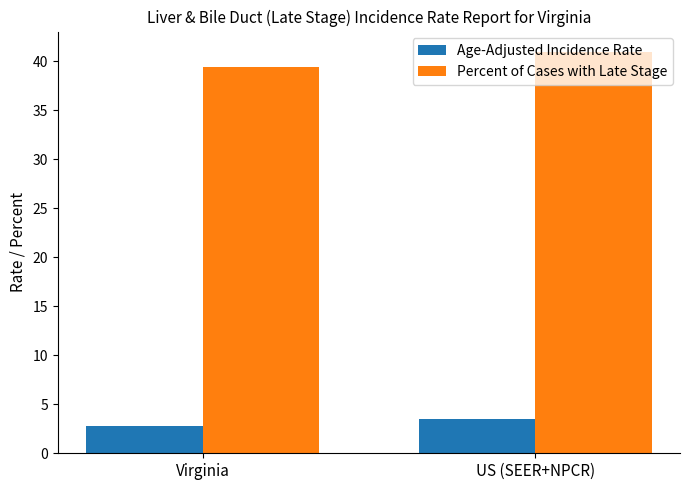

Where is Age-Adjusted Incidence Rate nearest to the value 3?

Virginia